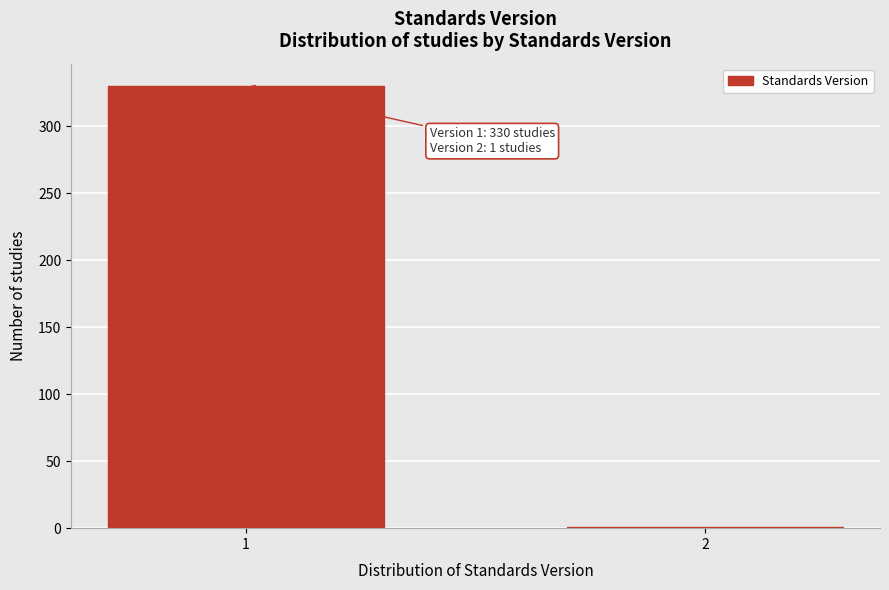

Reading left to right, extract all data points from this chart.

1=330	2=1